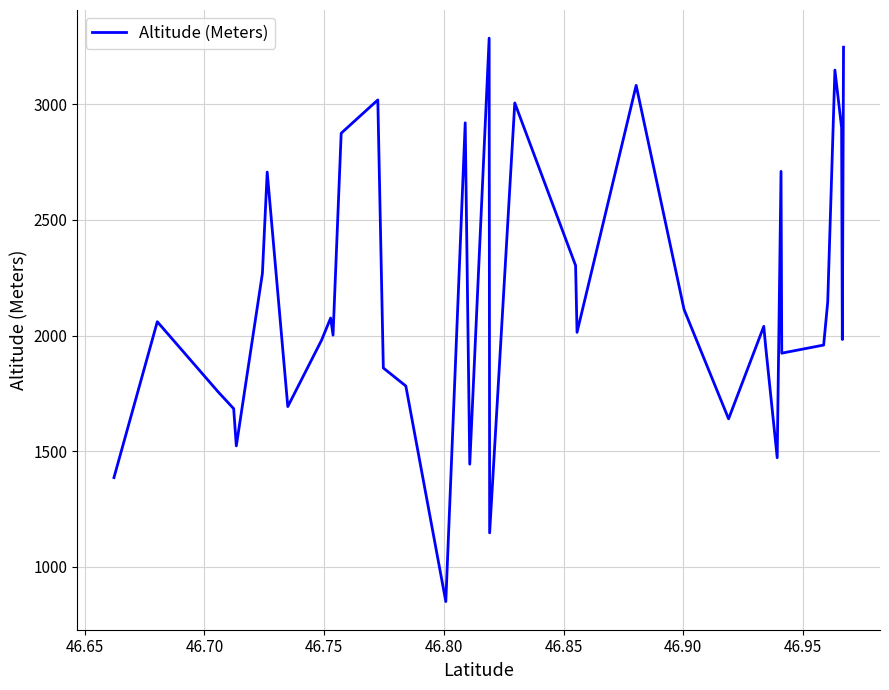

What is the greatest value displayed?

3286